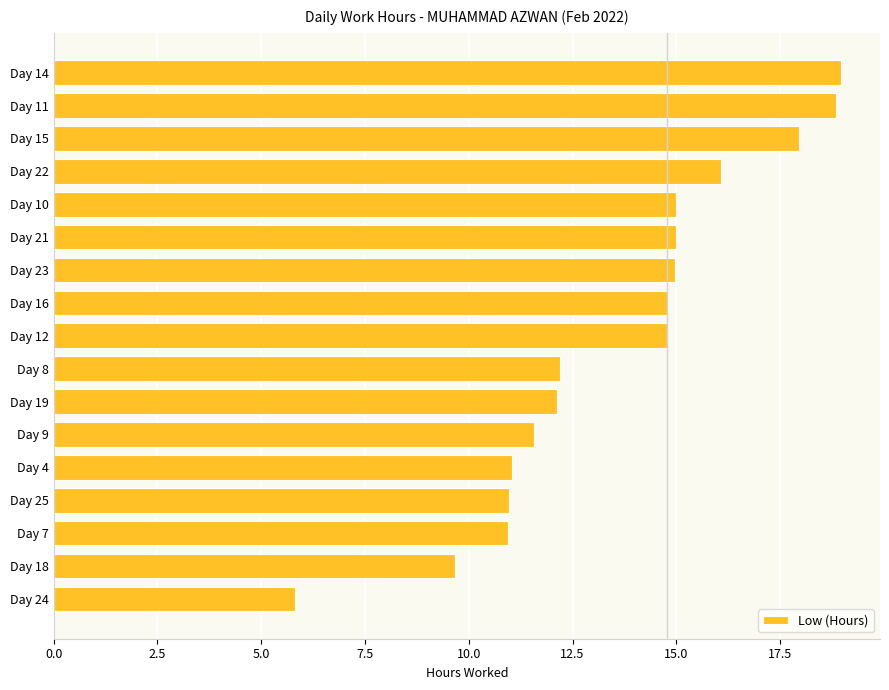

What is the difference between the second highest and second lowest values?

9.2